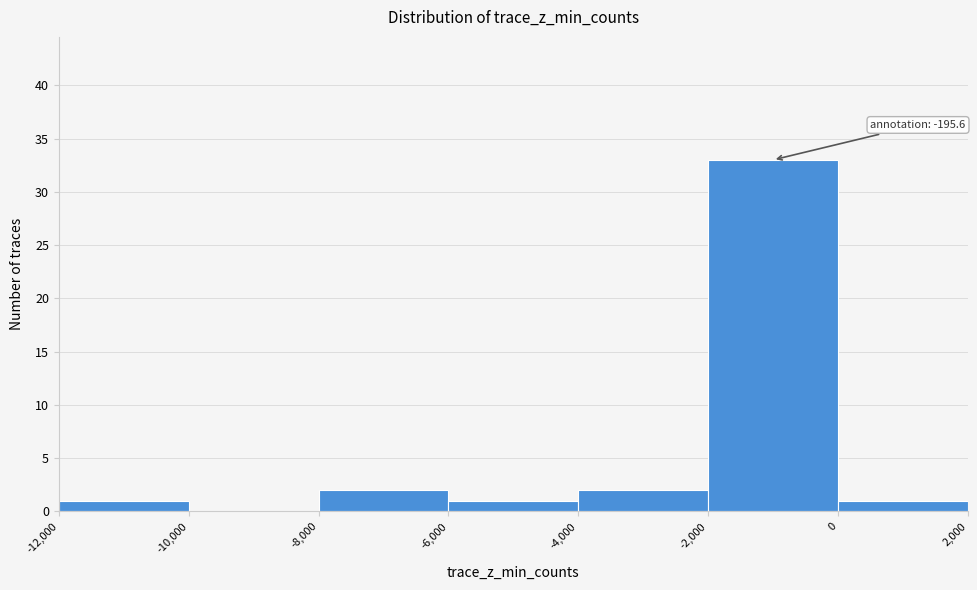

Over which range of the x-axis is the bar tallest?

-2,000 to 0